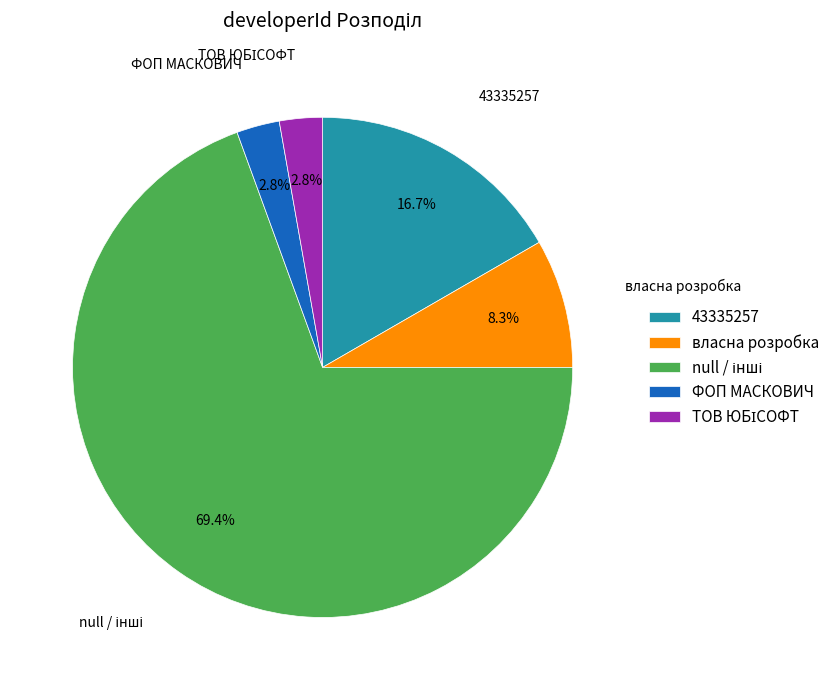

Between 43335257 and власна розробка, which is larger?

43335257